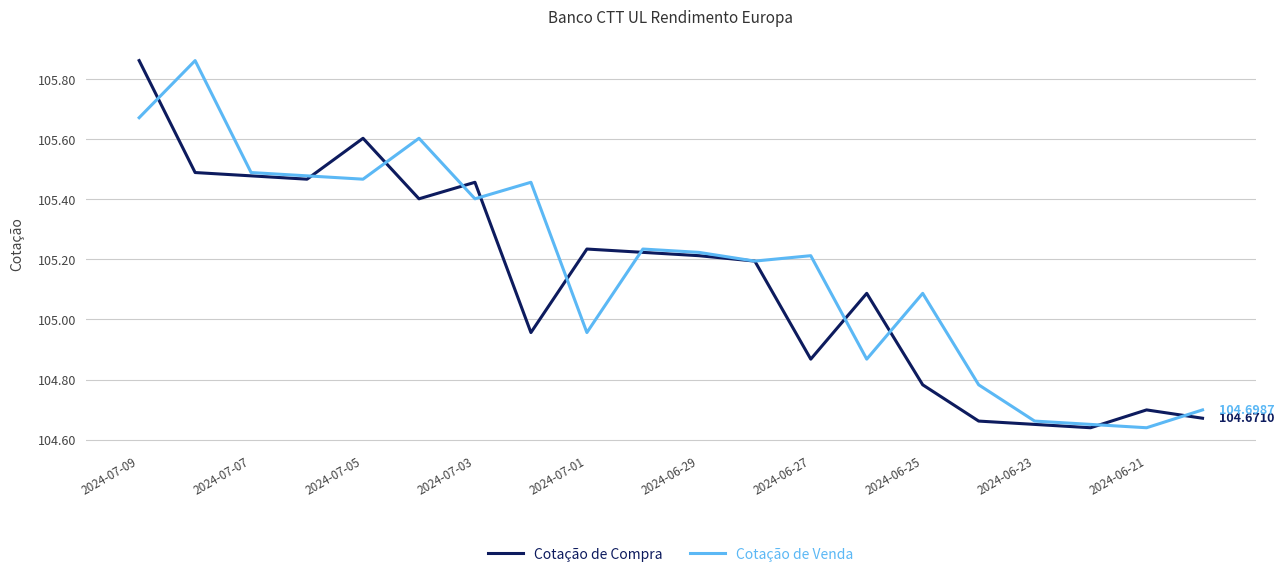

What are all the series names shown in the legend?

Cotação de Compra, Cotação de Venda